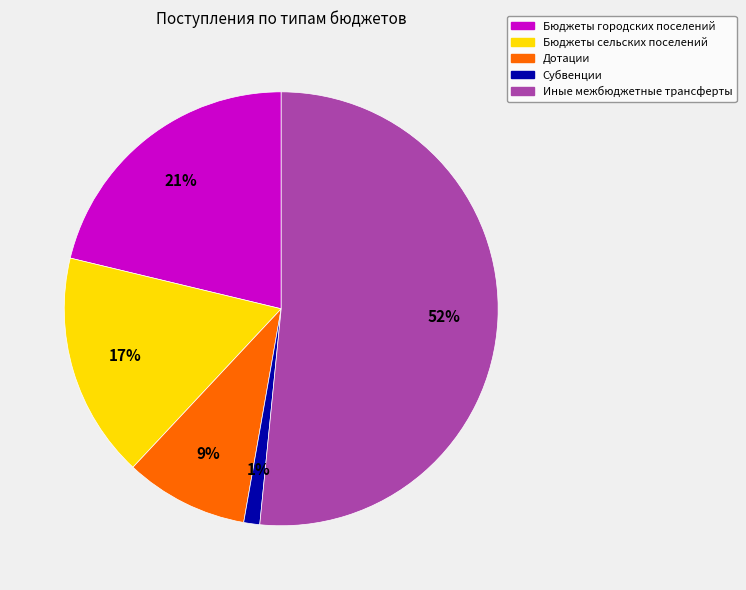

Is there a majority slice in this chart?

Yes